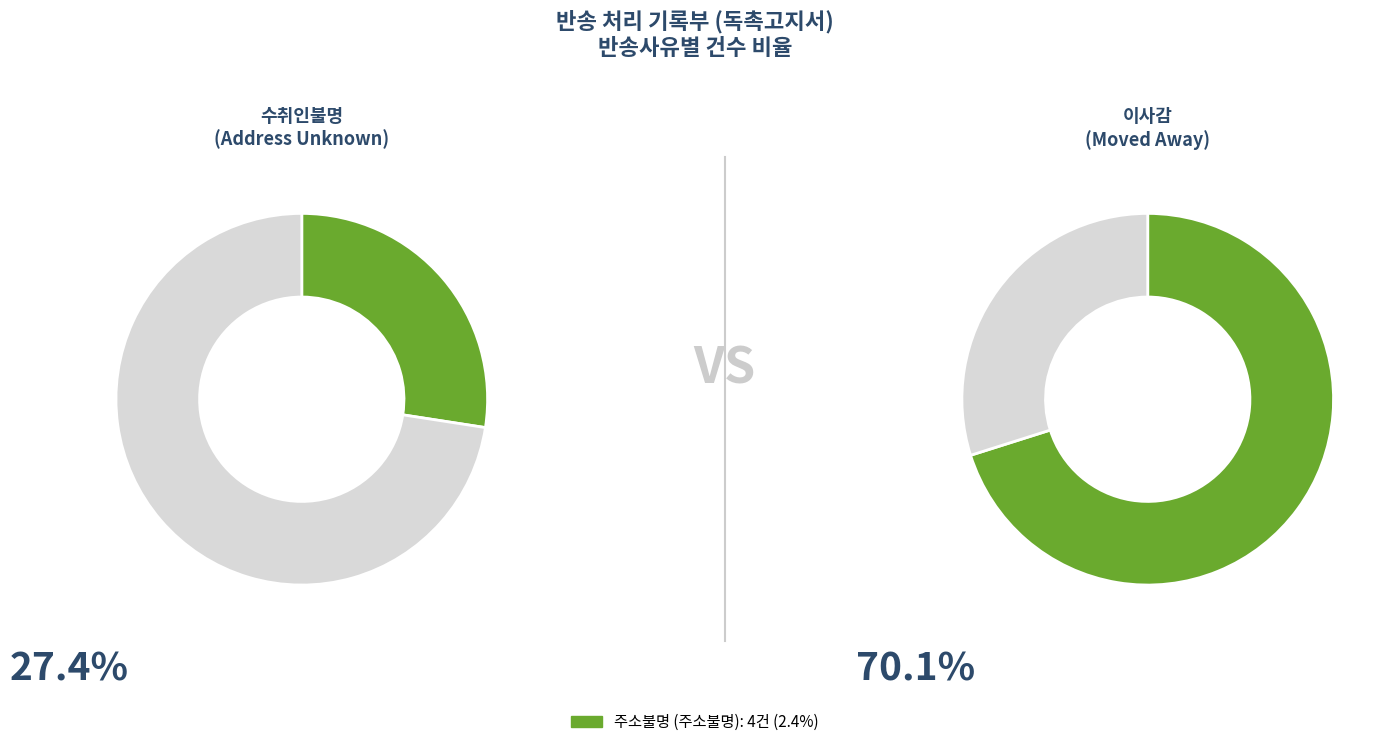

Does 이사감 represent more than half of the total?

Yes